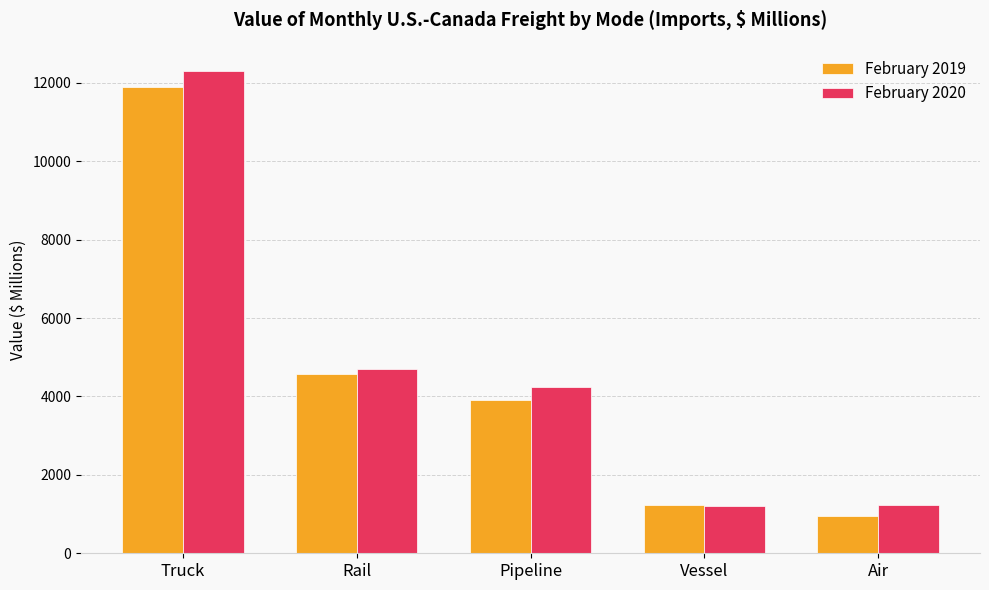

List the labels in order of February 2019 value, largest first.

Truck, Rail, Pipeline, Vessel, Air